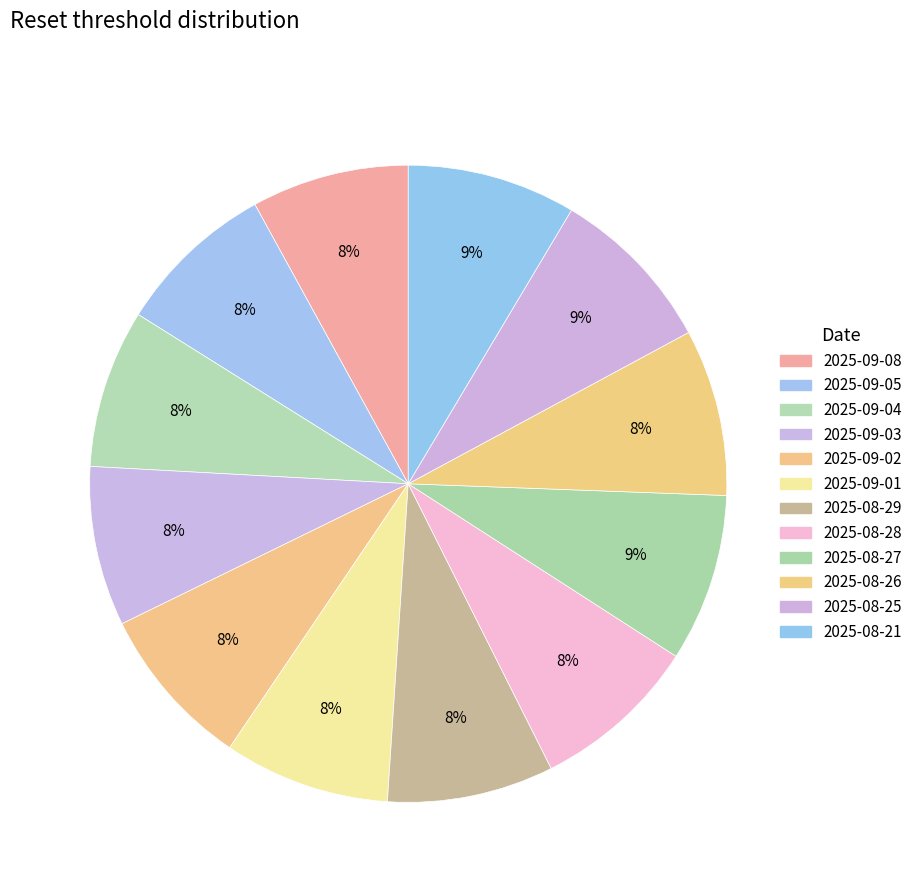

To the nearest percent, what portion does 2025-09-05 represent?

8%